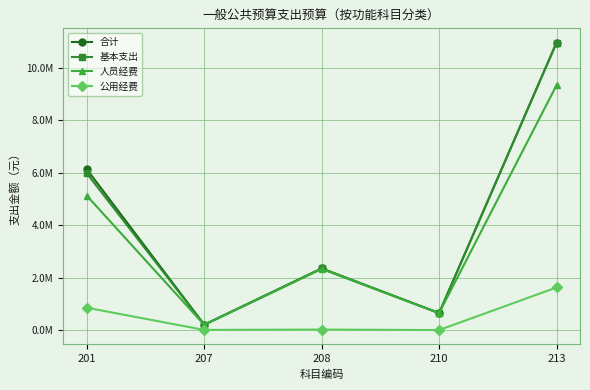

List the labels in order of 人员经费 value, smallest first.

207, 210, 208, 201, 213